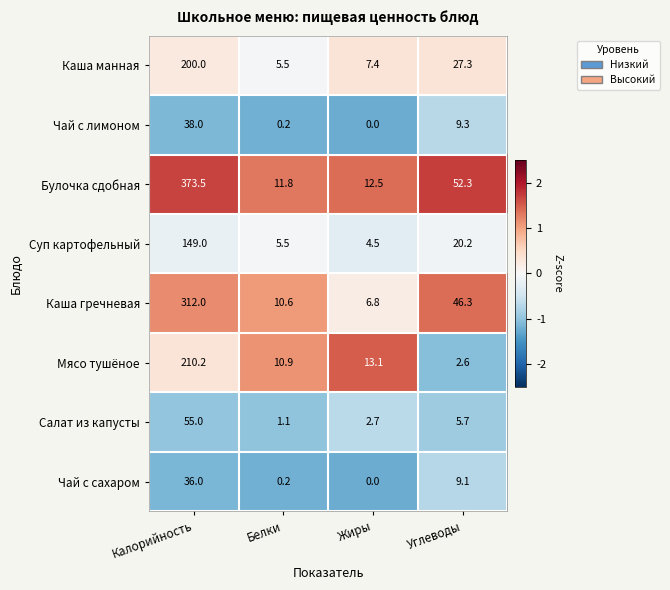

List the labels in order of Булочка сдобная value, largest first.

Калорийность, Углеводы, Жиры, Белки